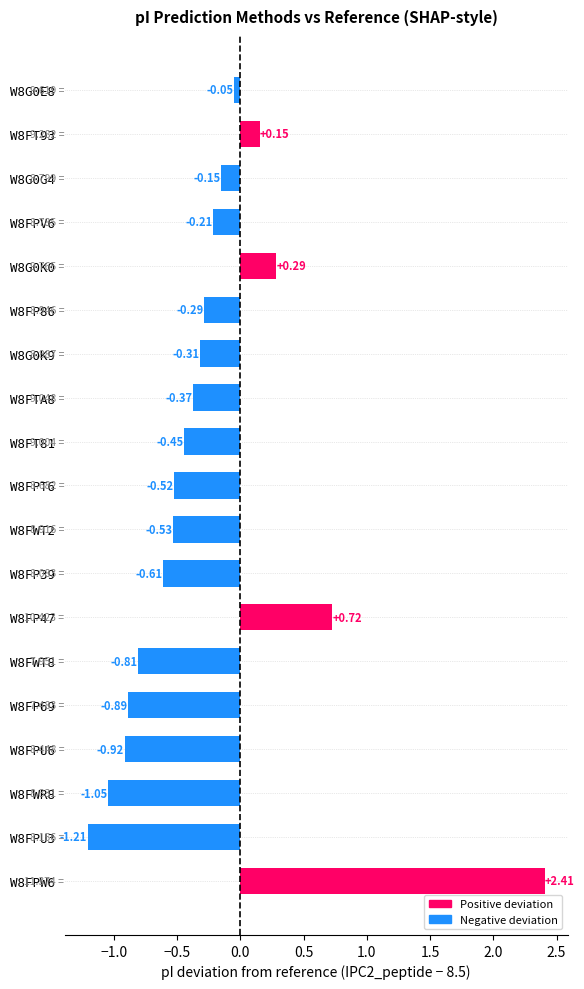

What is the sum of the values at W8FP47 and W8FT93?

0.9